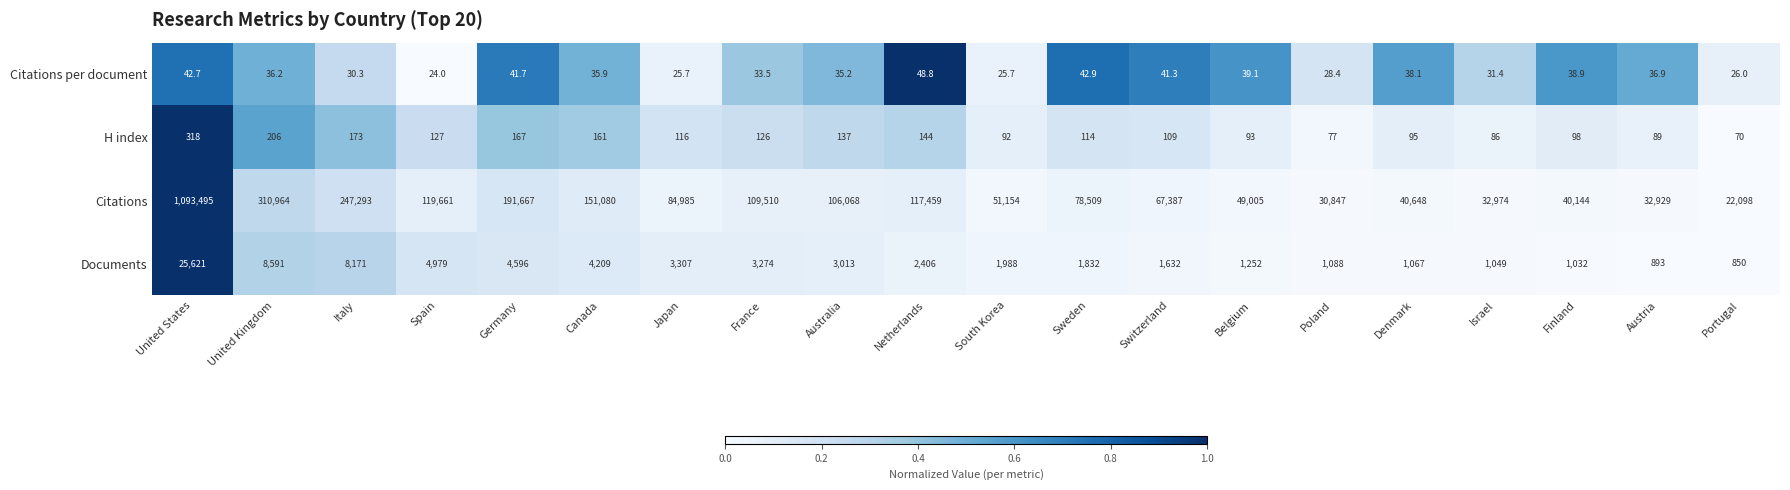

At which category does the chart reach its peak across all series?

United States